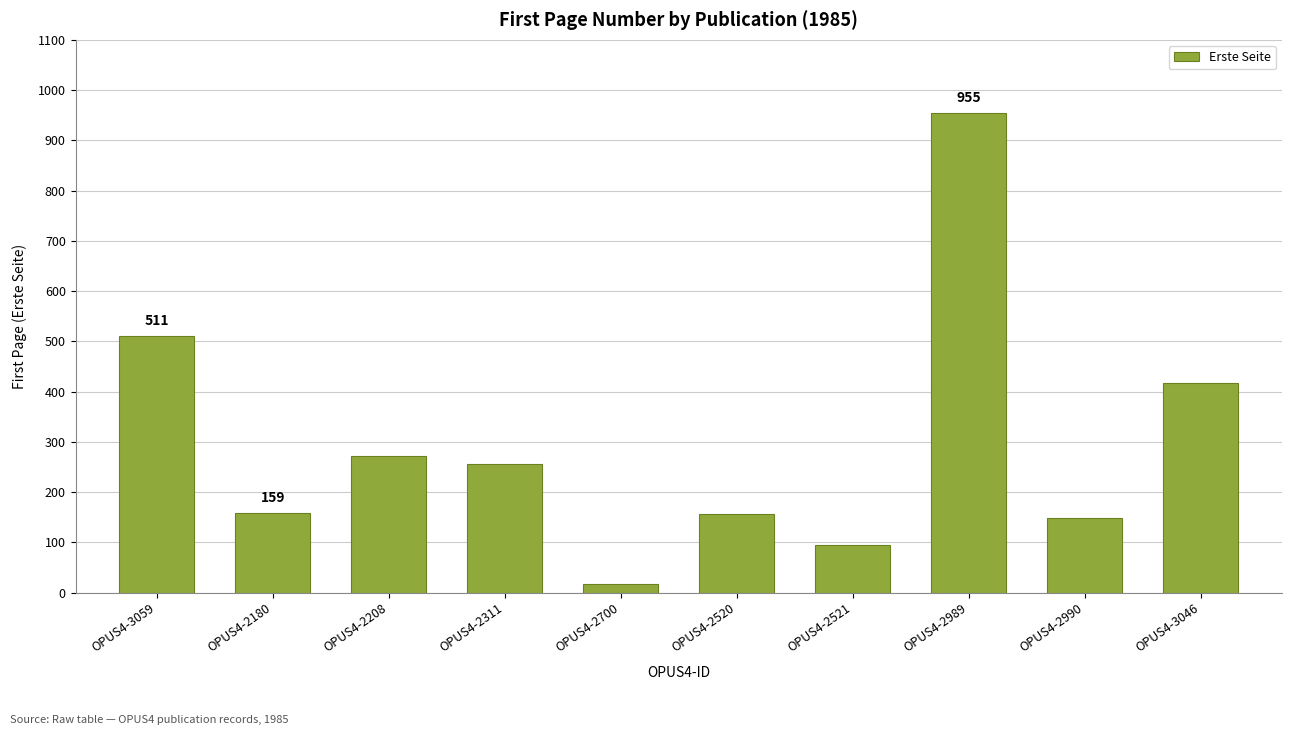

How many data points are less than 255?

5